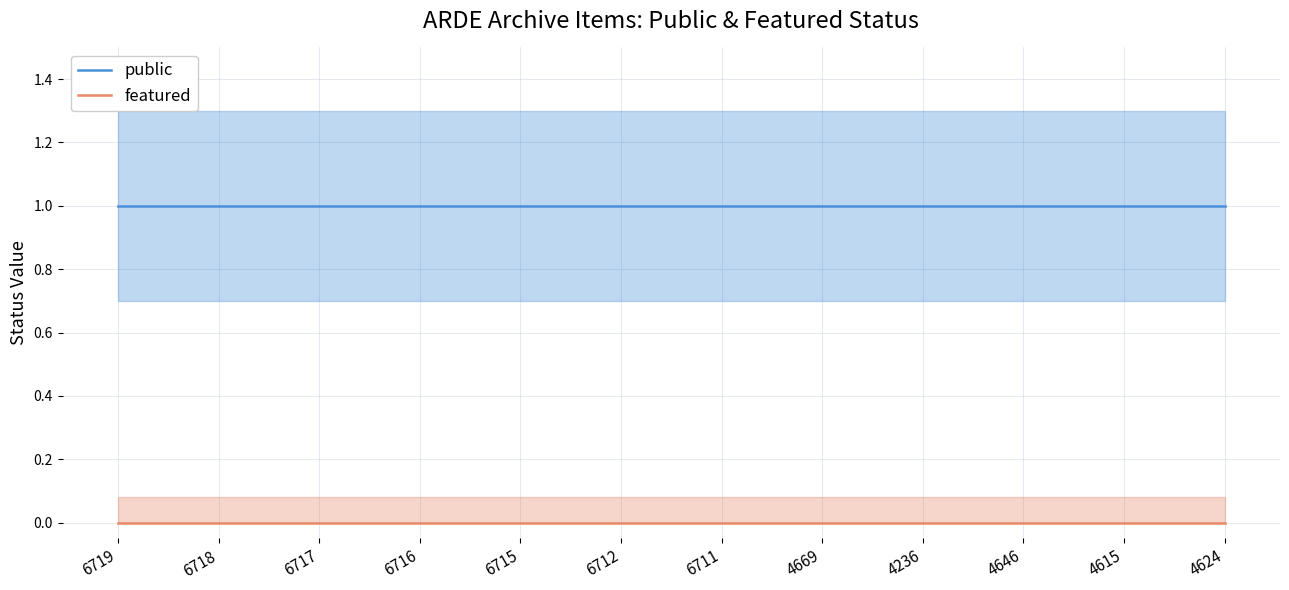

Count the number of data series in this chart.

2